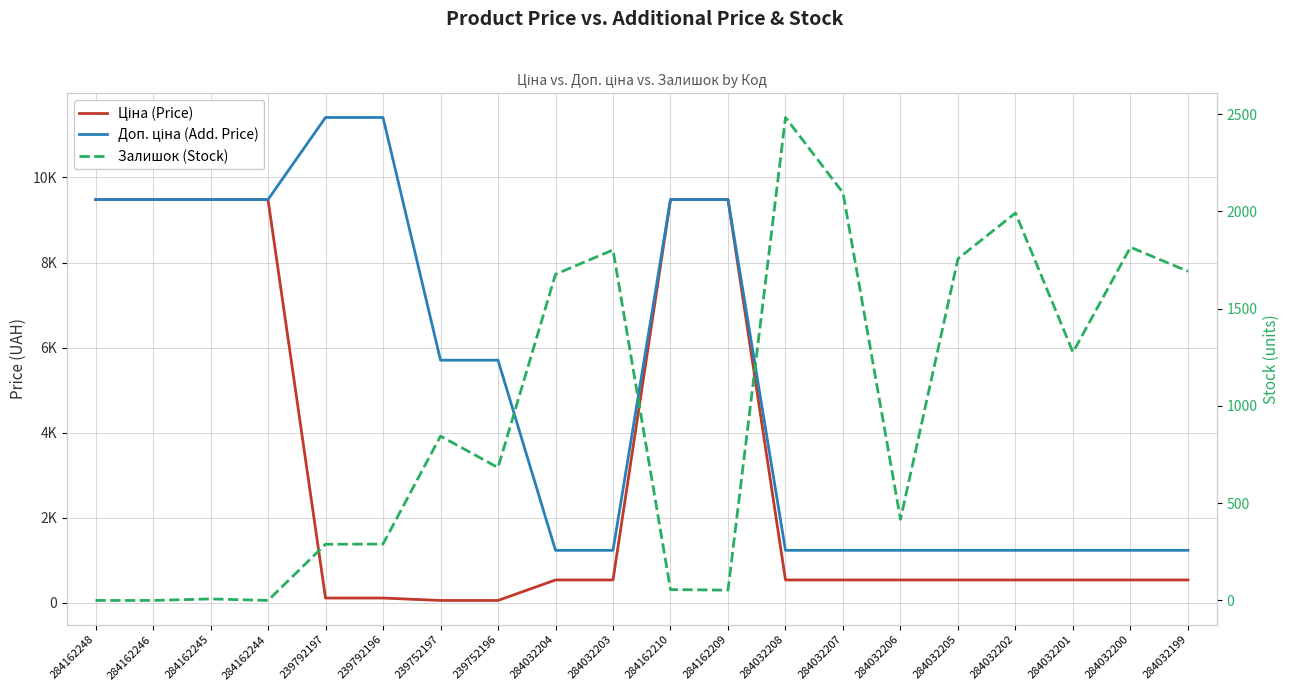

Reading left to right, list all the values displayed in this chart.

Ціна (Price): 9480.1	9480.1	9480.1	9480.1	114.1	114.1	57.0	57.0	539.0	539.0	9480.1	9480.1	539.0	539.0	539.0	539.0	539.0	539.0	539.0	539.0
Доп. ціна (Add. Price): 9480.1	9480.1	9480.1	9480.1	11410.0	11410.0	5705.0	5705.0	1235.4	1235.4	9480.1	9480.1	1235.4	1235.4	1235.4	1235.4	1235.4	1235.4	1235.4	1235.4
Залишок (Stock): 0.0	0.0	8.0	0.0	289.0	290.0	845.0	683.0	1677.0	1802.0	56.0	53.0	2483.0	2096.0	417.0	1757.0	1992.0	1276.0	1816.0	1692.0